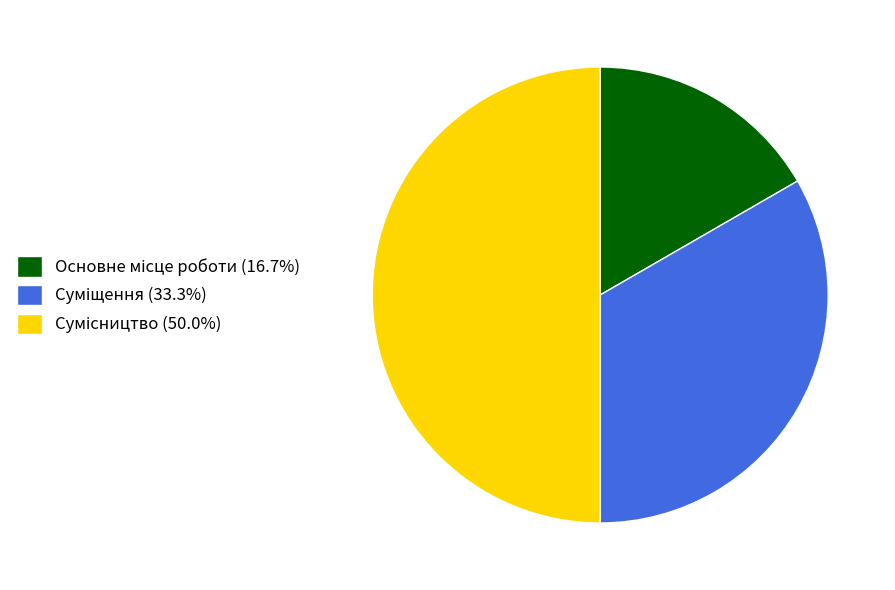

How many segments does this pie chart have?

3